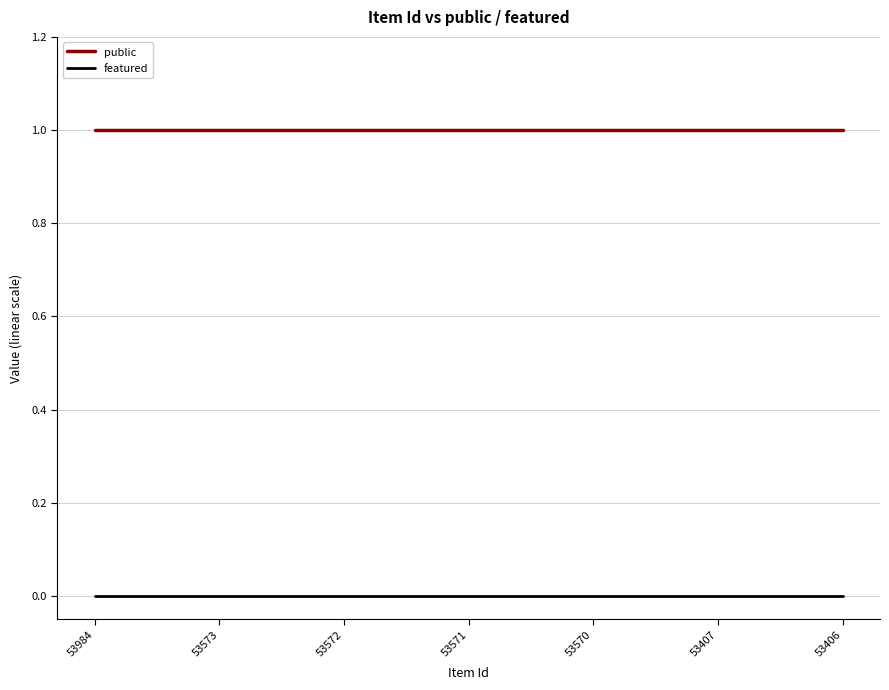

What is the spread (max minus min) of values at 53570?

1